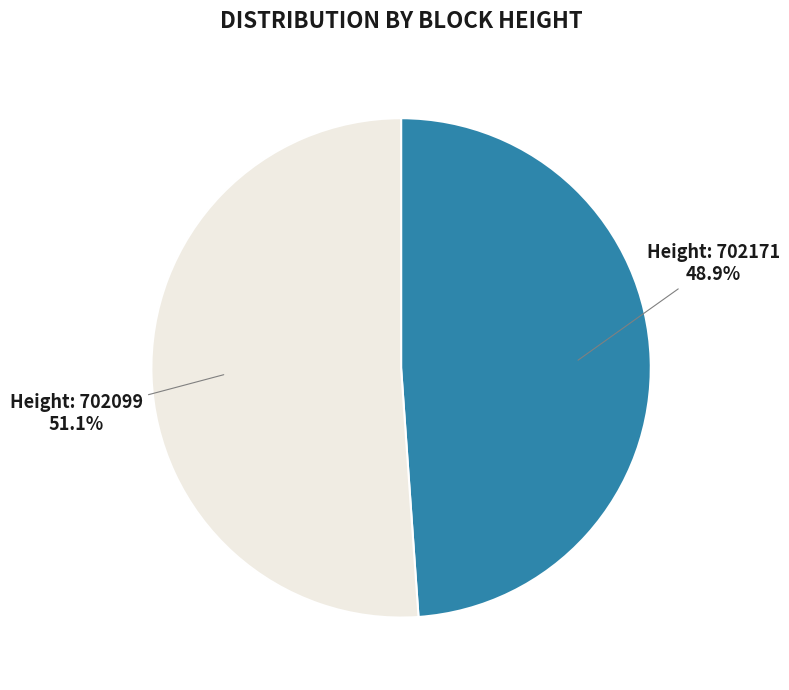

Does any single category account for the majority?

Yes